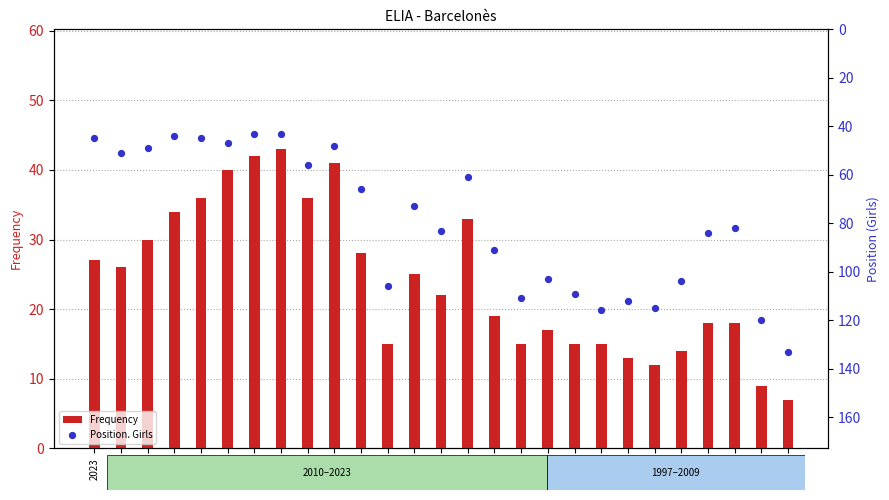

Which series contains the highest Y value?

Position. Girls